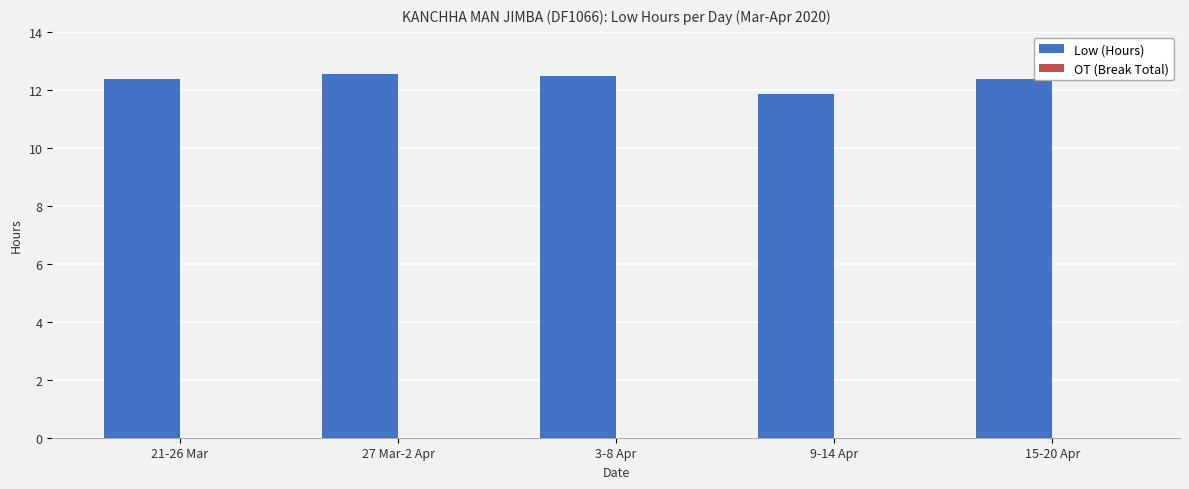

How many series are shown in this chart?

1